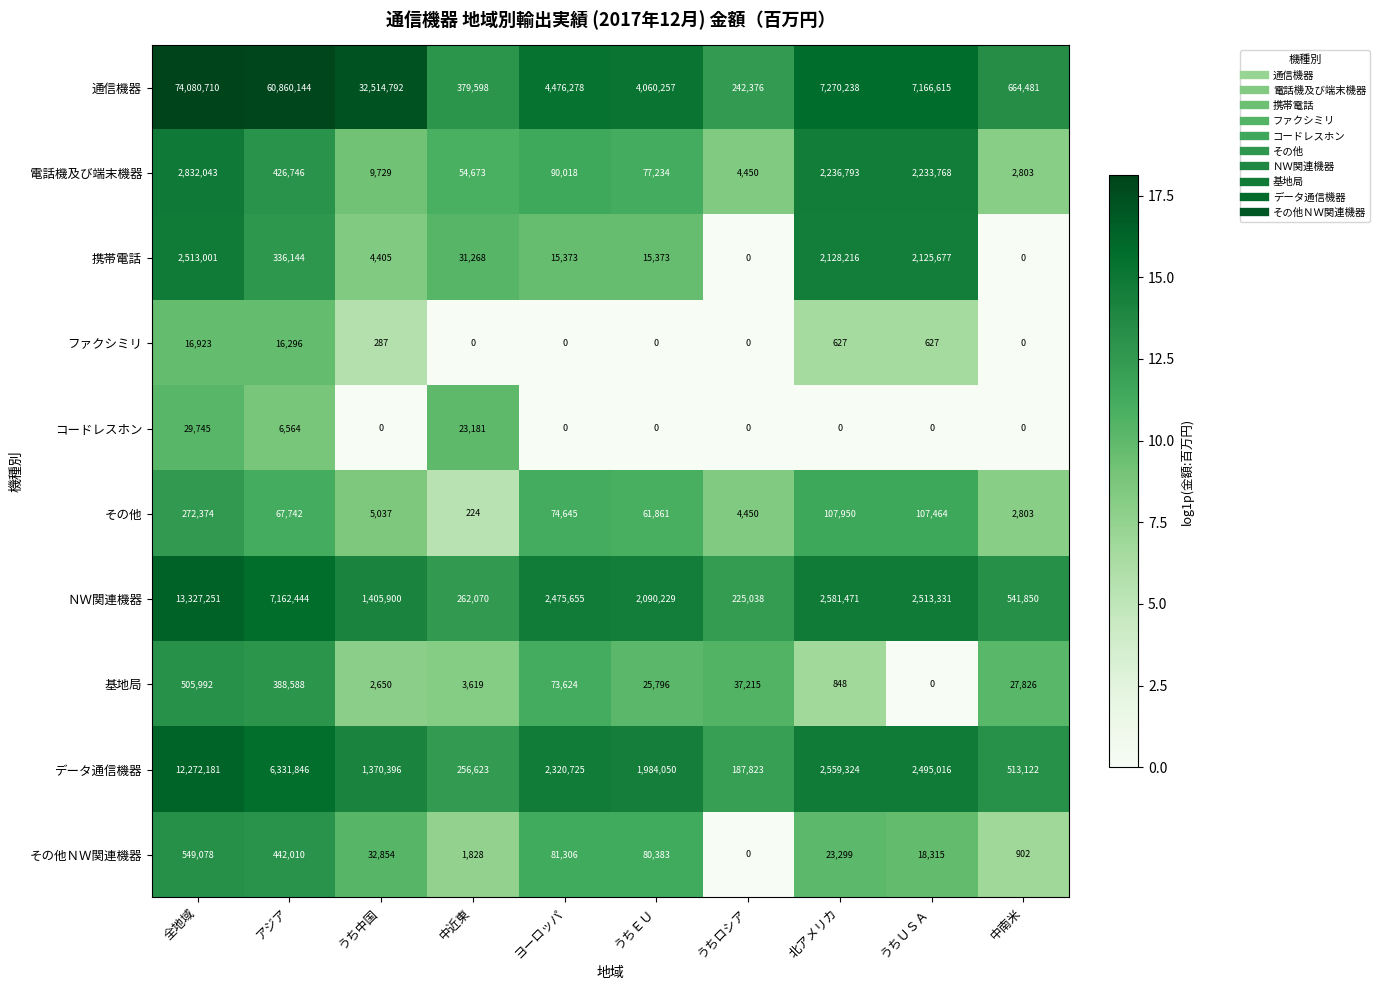

Which series has the largest total across all categories?

通信機器